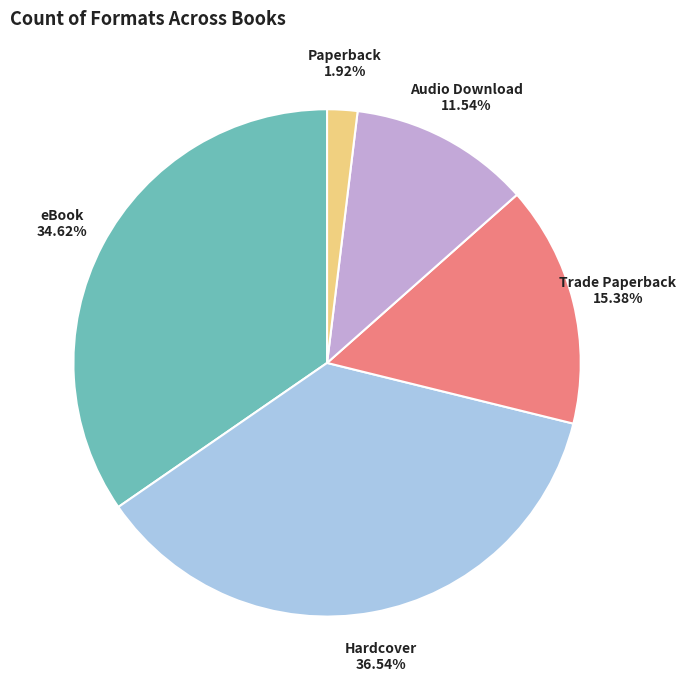

Count the number of slices in the pie.

5